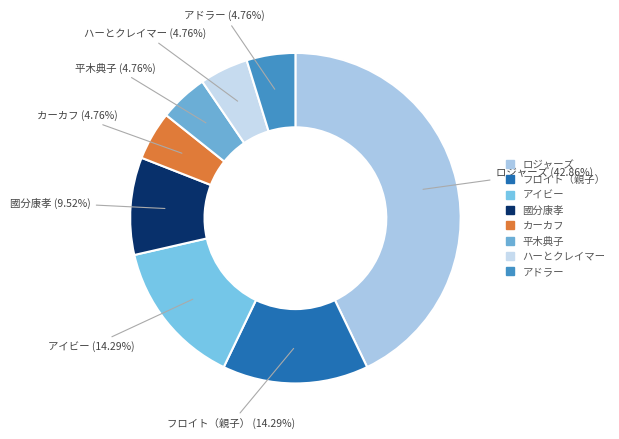

To the nearest percent, what is the difference between the largest and smallest slice percentages?

38%